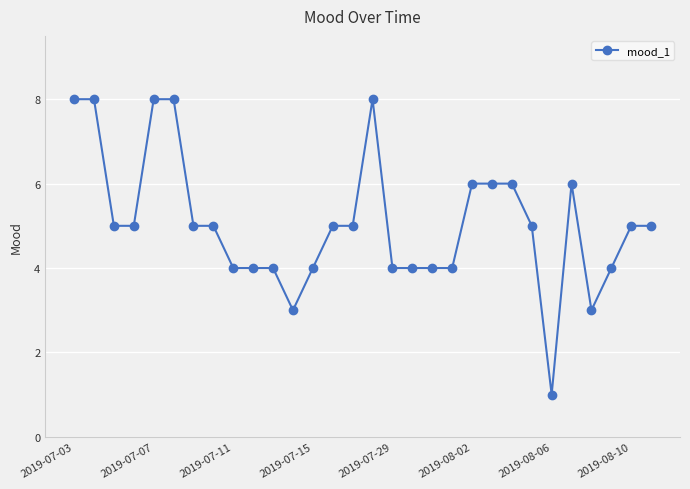

How many categories are shown in the chart?

30